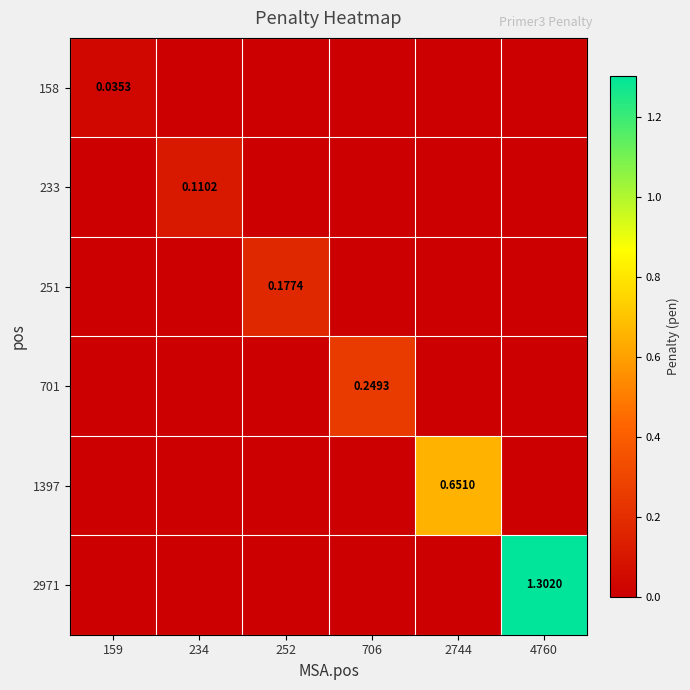

List the labels in order of 158 value, smallest first.

234, 252, 706, 2744, 4760, 159